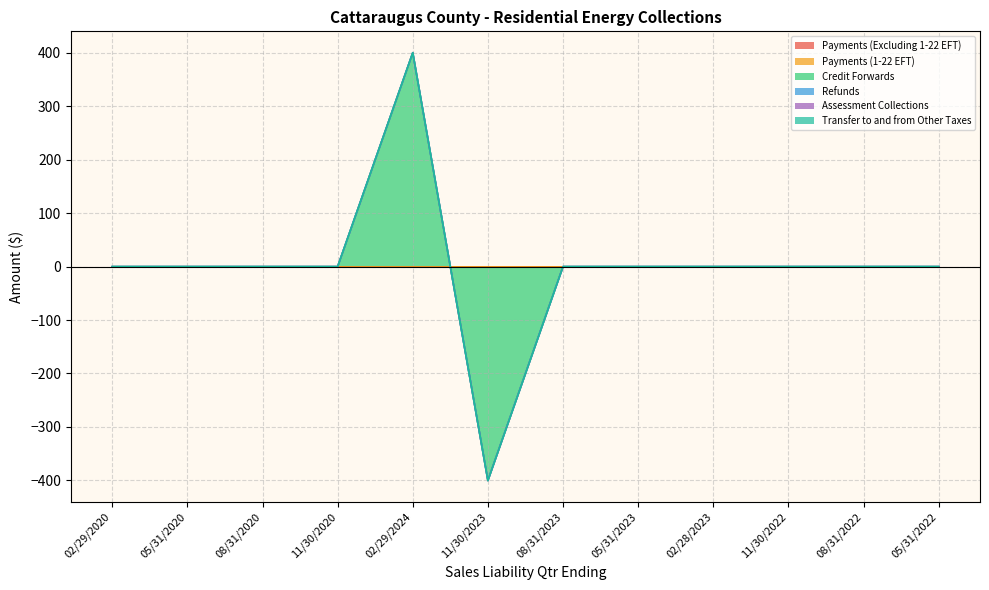

Reading left to right, transcribe all the data shown in this chart.

Payments (Excluding 1-22 EFT): 0.0	0.0	0.0	0.0	0.0	0.0	0.0	0.0	0.0	0.0	0.0	0.0
Payments (1-22 EFT): 0.0	0.0	0.0	0.0	0.0	0.0	0.0	0.0	0.0	0.0	0.0	0.0
Credit Forwards: 0.0	0.0	0.0	0.0	400.5	-400.5	0.0	0.0	0.0	0.0	0.0	0.0
Refunds: 0.0	0.0	0.0	0.0	0.0	0.0	0.0	0.0	0.0	0.0	0.0	0.0
Assessment Collections: 0.0	0.0	0.0	0.0	0.0	0.0	0.0	0.0	0.0	0.0	0.0	0.0
Transfer to and from Other Taxes: 0.0	0.0	0.0	0.0	0.0	0.0	0.0	0.0	0.0	0.0	0.0	0.0